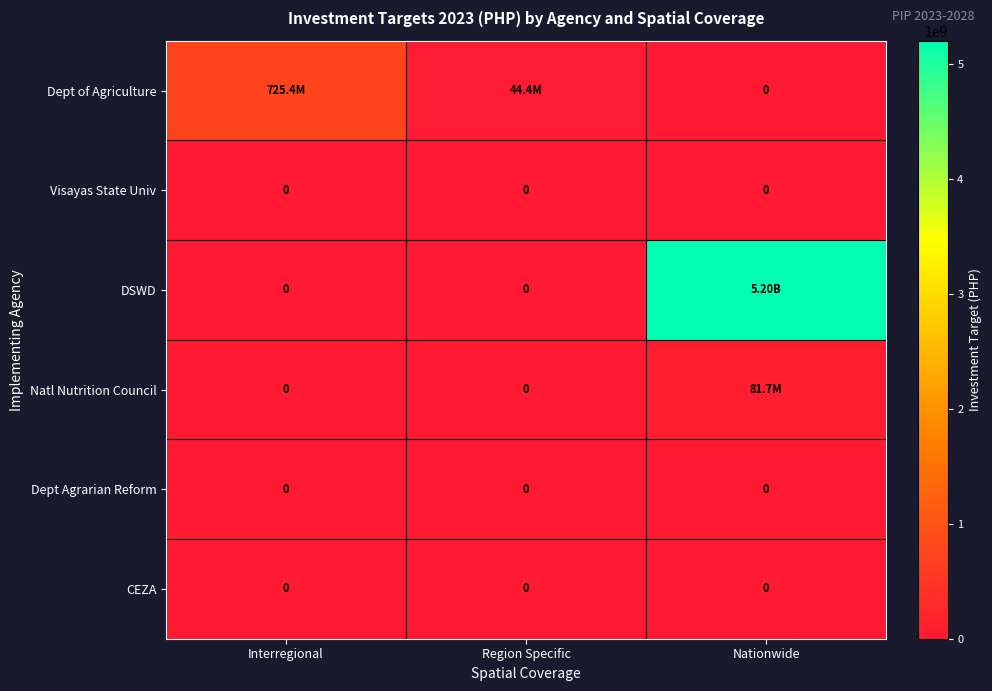

List the series in order of their peak value, lowest first.

Visayas State Univ, Dept Agrarian Reform, CEZA, Natl Nutrition Council, Dept of Agriculture, DSWD